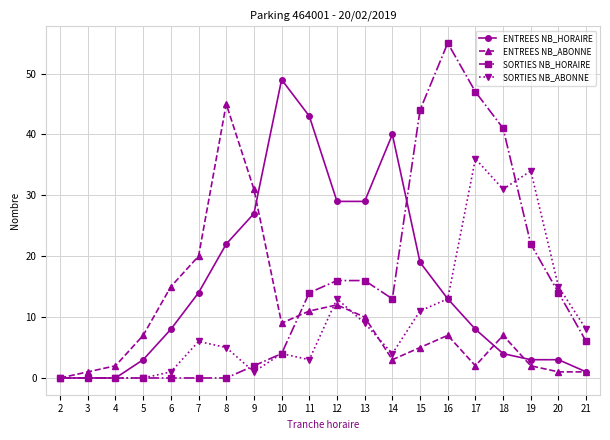

Which series has the largest total across all categories?

ENTREES NB_HORAIRE